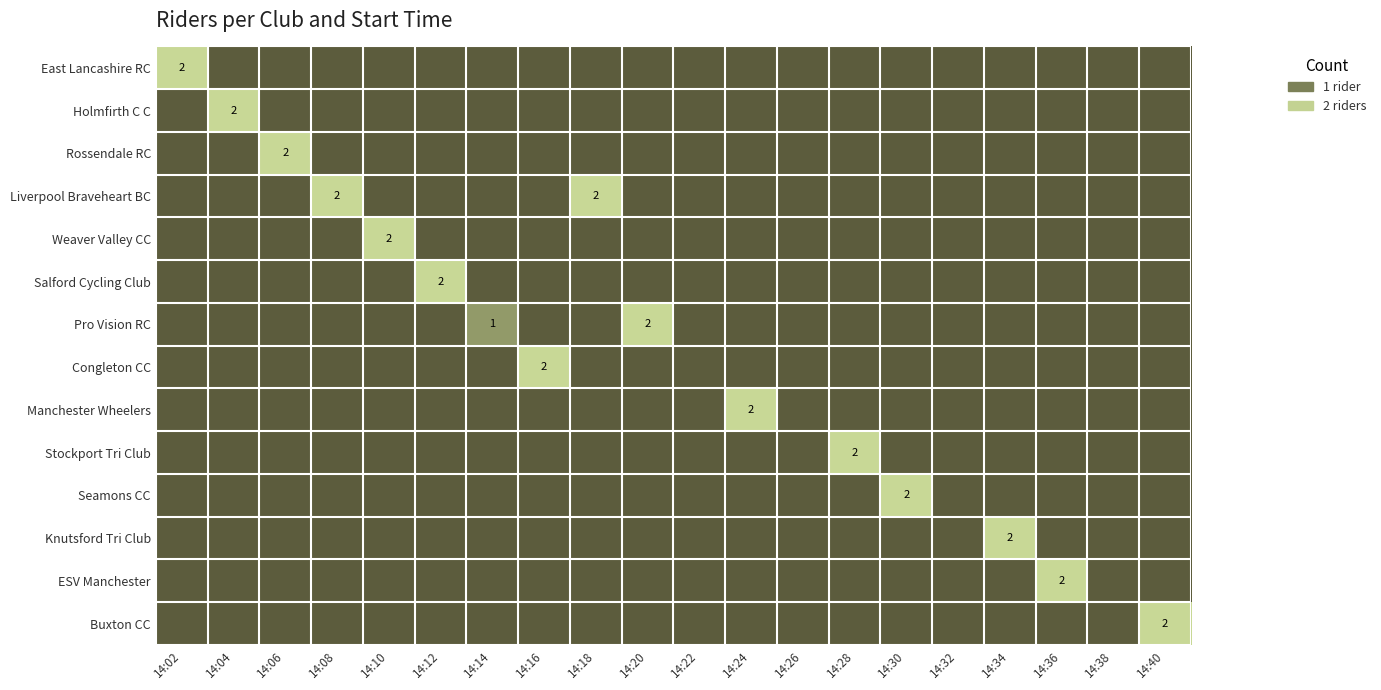

True or false: East Lancashire RC has a value of 3 at 14:02.

False